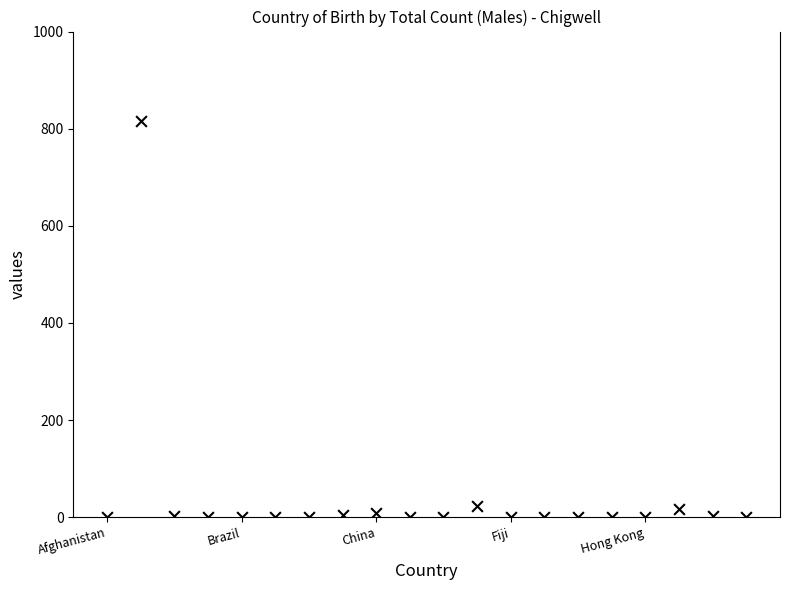

What is the range of Y values (max minus min)?

816